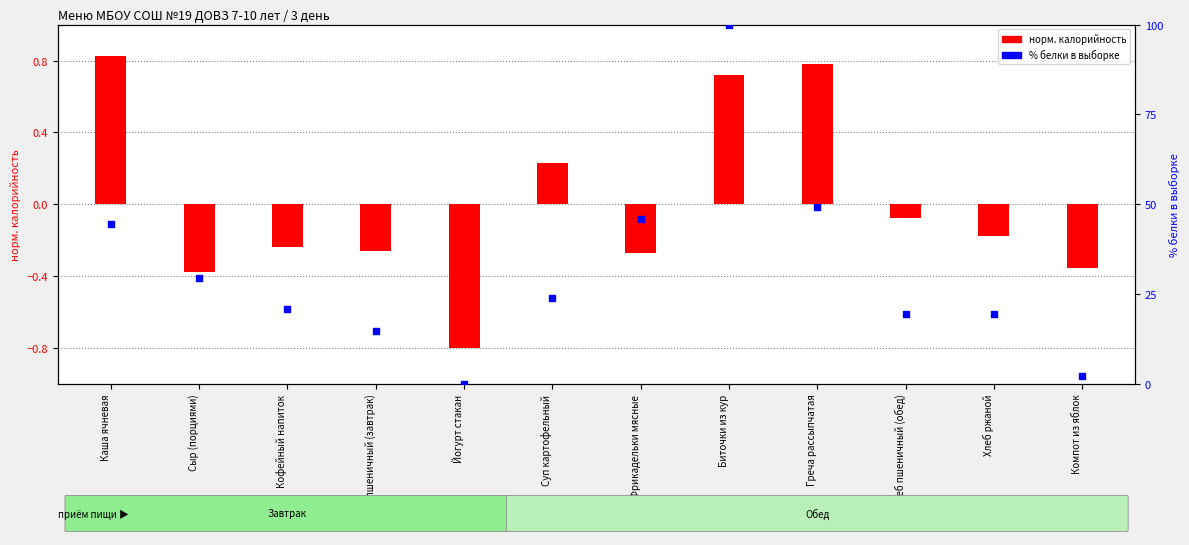

Which series has the widest spread of Y values?

% белки (в выборке)